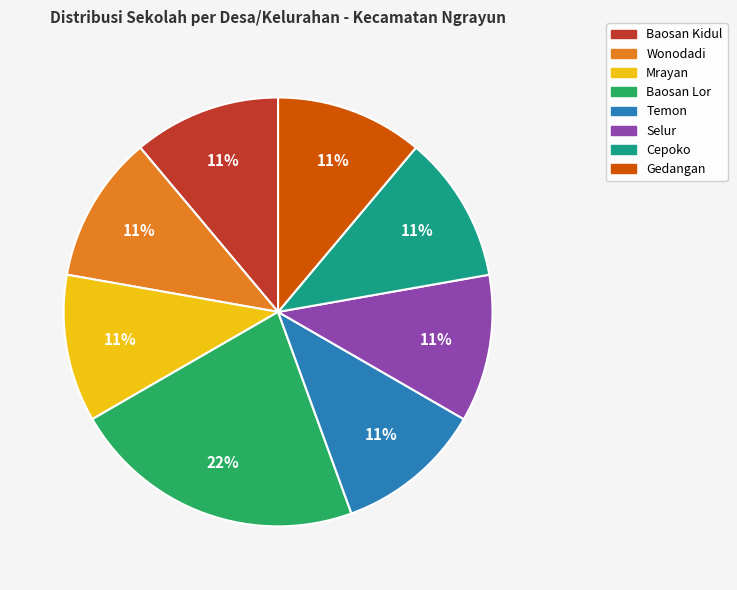

The Gedangan slice represents 11% of the pie. True or false?

True